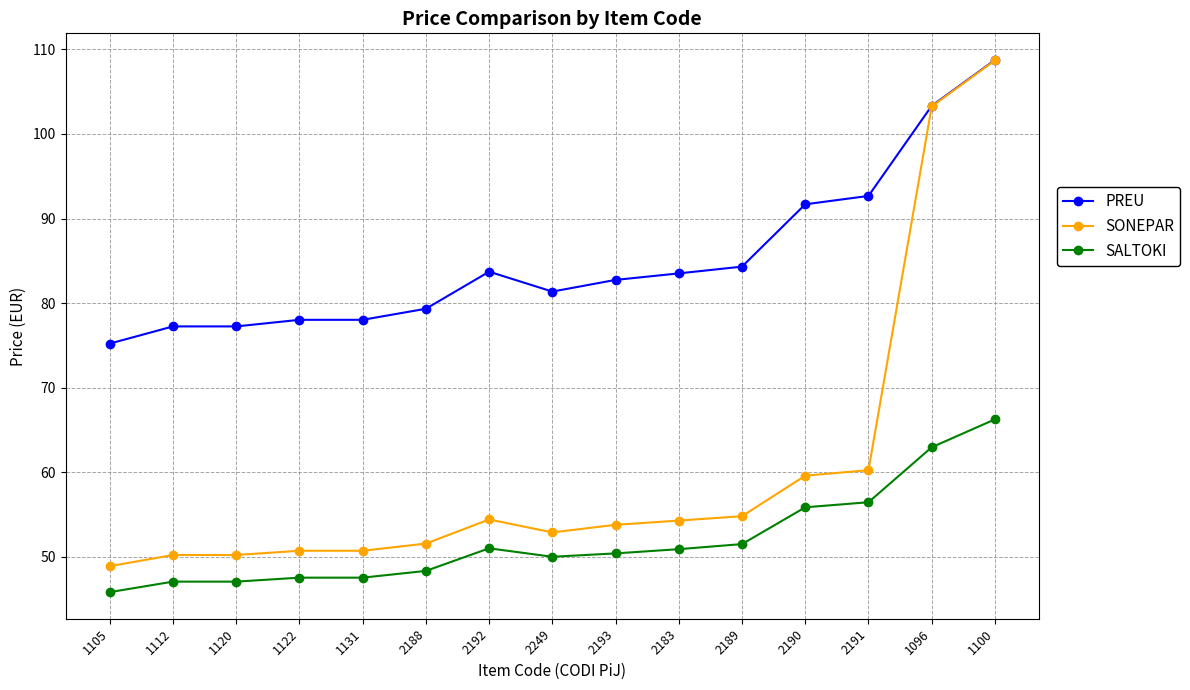

How many lines are shown in the chart?

3